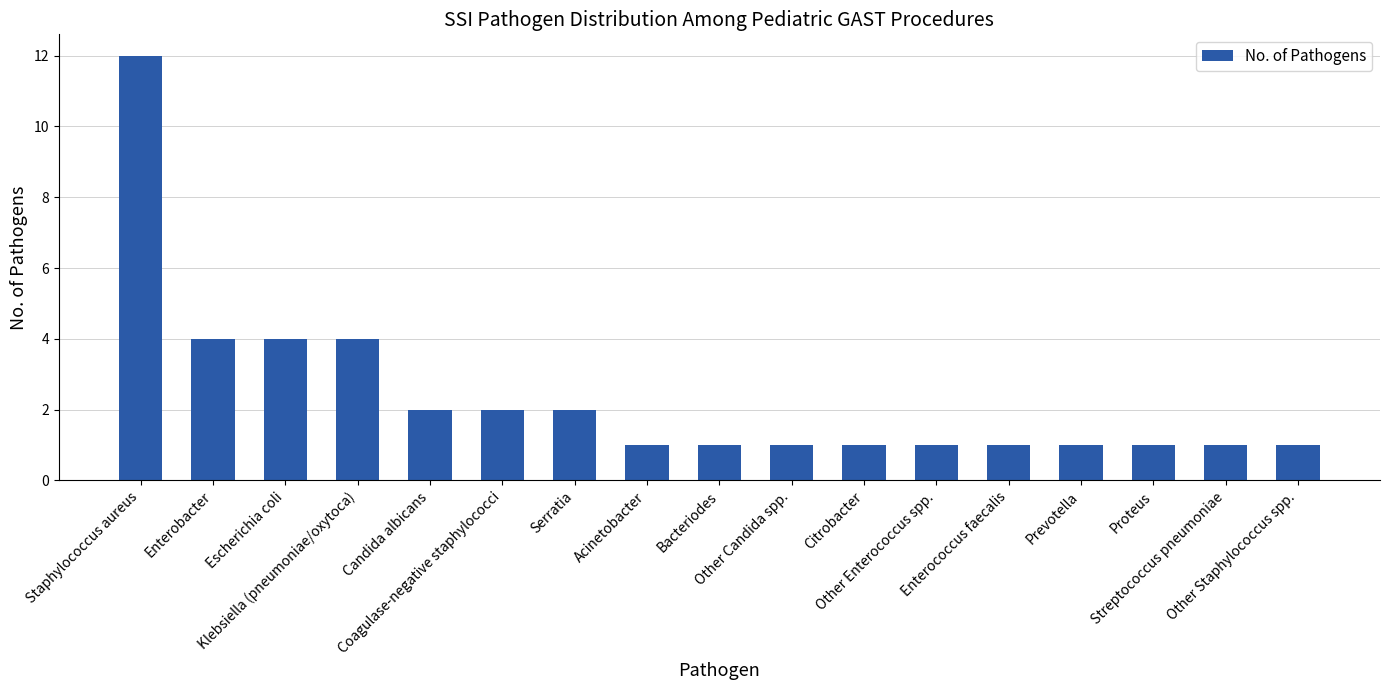

What is the difference between the maximum and minimum values?

11